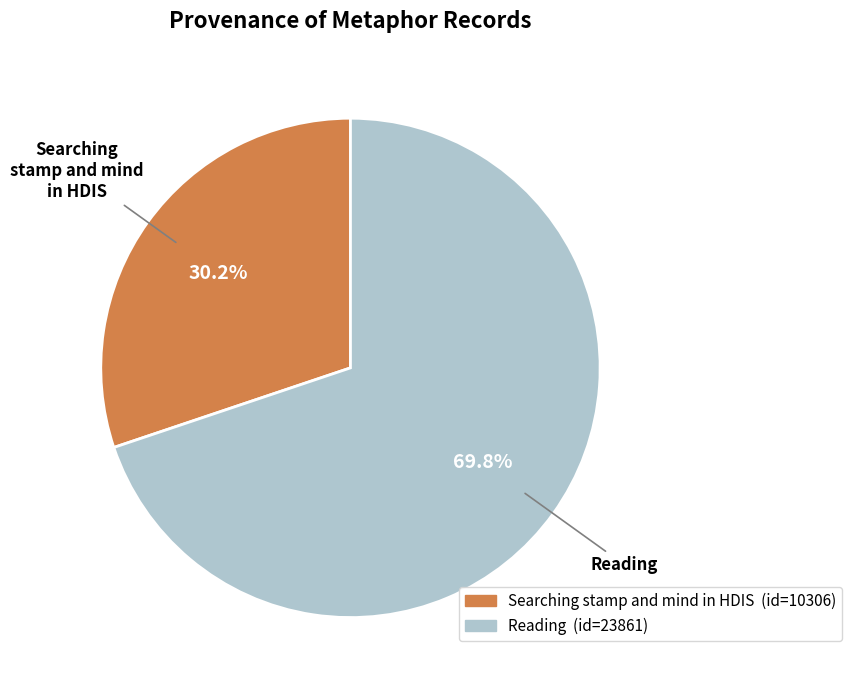

To the nearest percent, what percentage of the pie is Reading?

70%